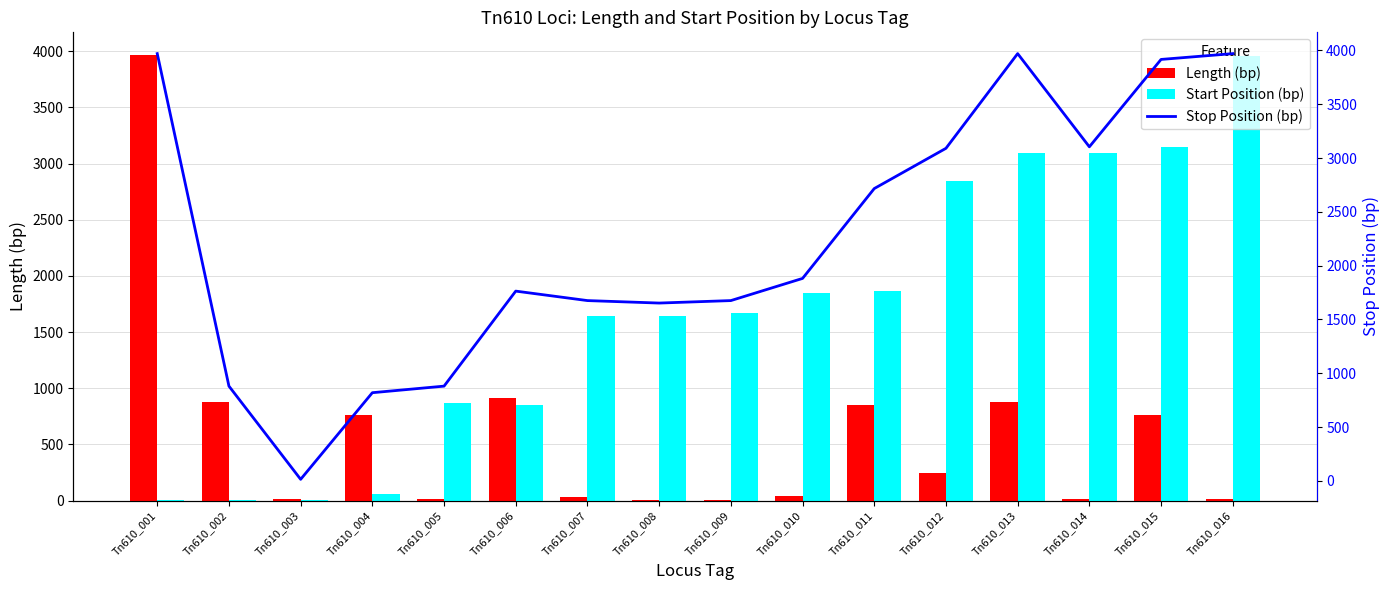

The value of Length (bp) at Tn610_003 is 14. True or false?

True